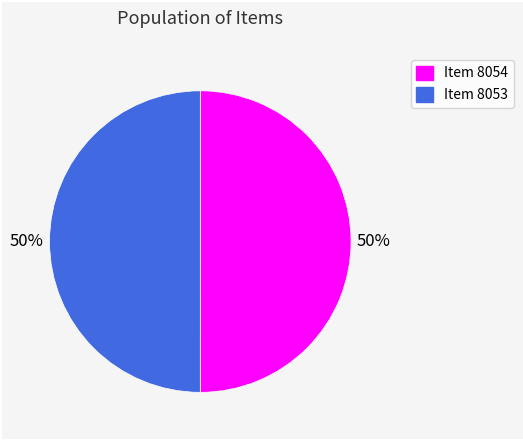

How many segments does this pie chart have?

2